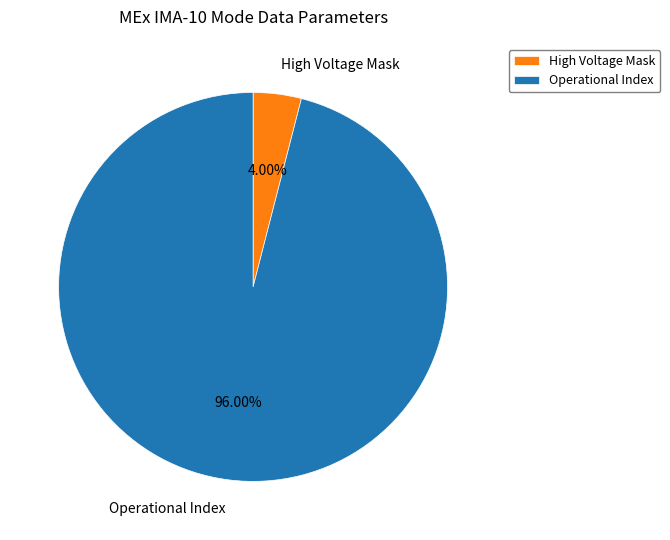

Combined, do High Voltage Mask and Operational Index account for over 50%?

Yes